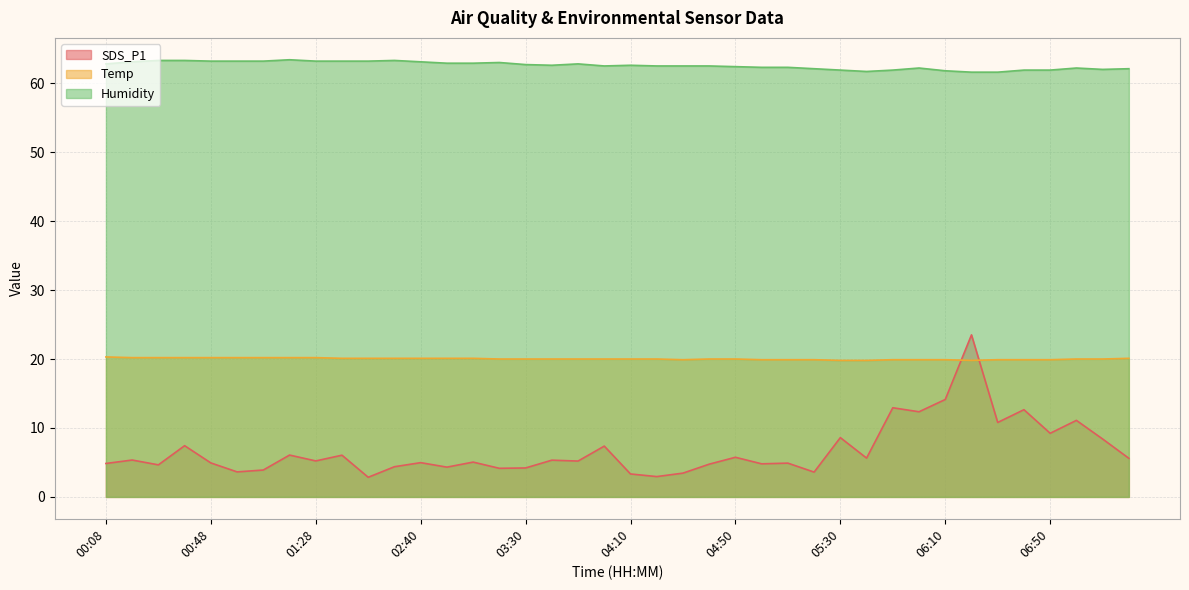

What are all the series names shown in the legend?

SDS_P1, Temp, Humidity